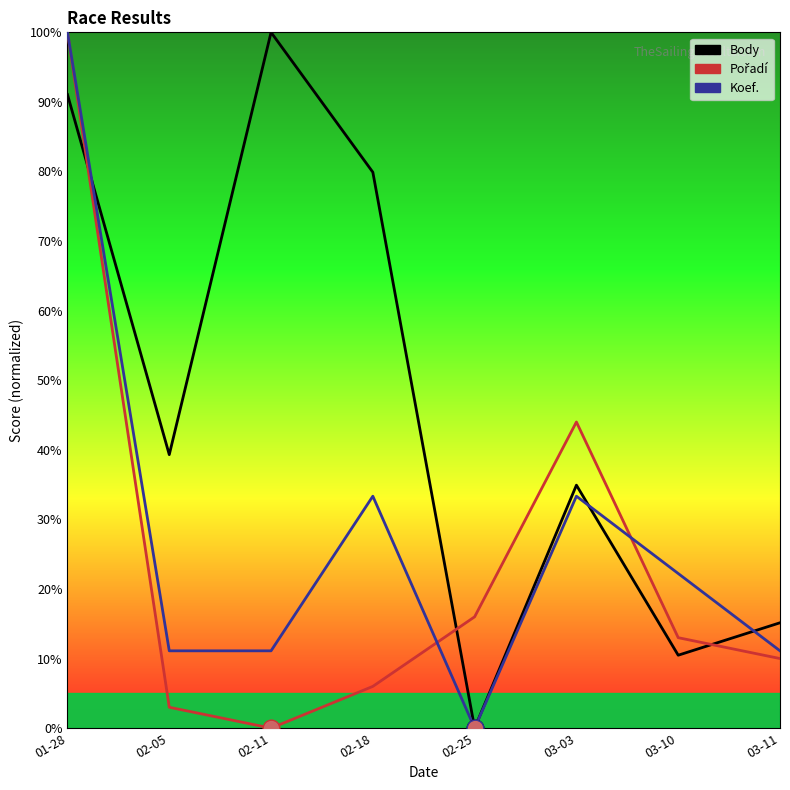

Which has a higher value, 01-28 or 03-03?

01-28